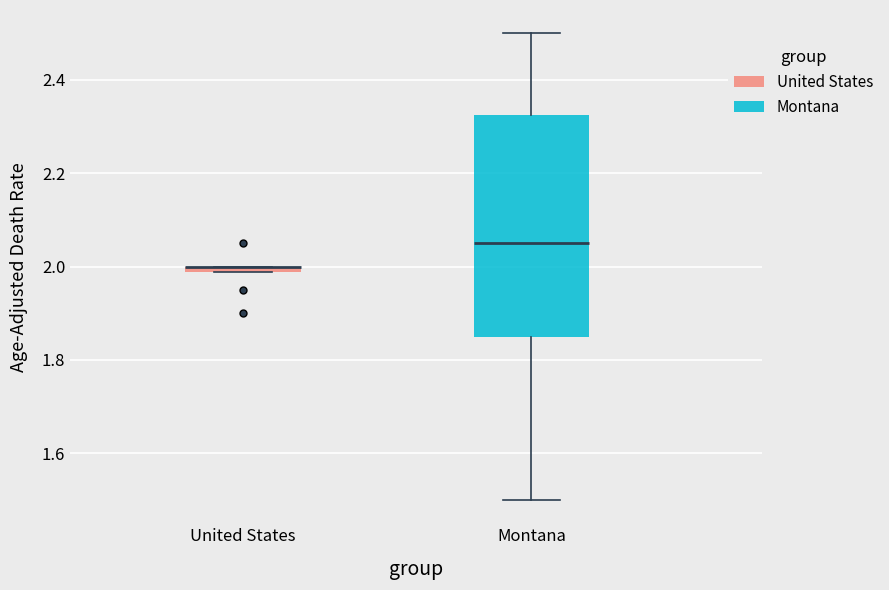

Where is the lower edge of the box for United States on the y-axis? The values are not printed on the chart, so give them approximately, as read against the axis.

1.98